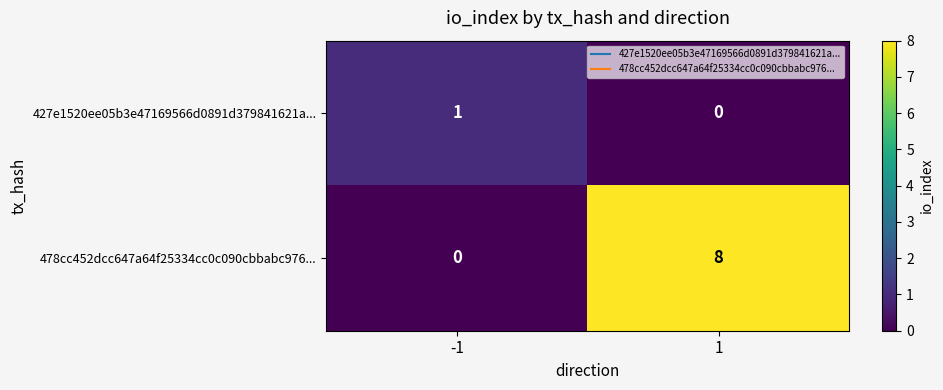

What is the sum of all 478cc452dcc647a64f25334cc0c090cbbabc976... values?

8